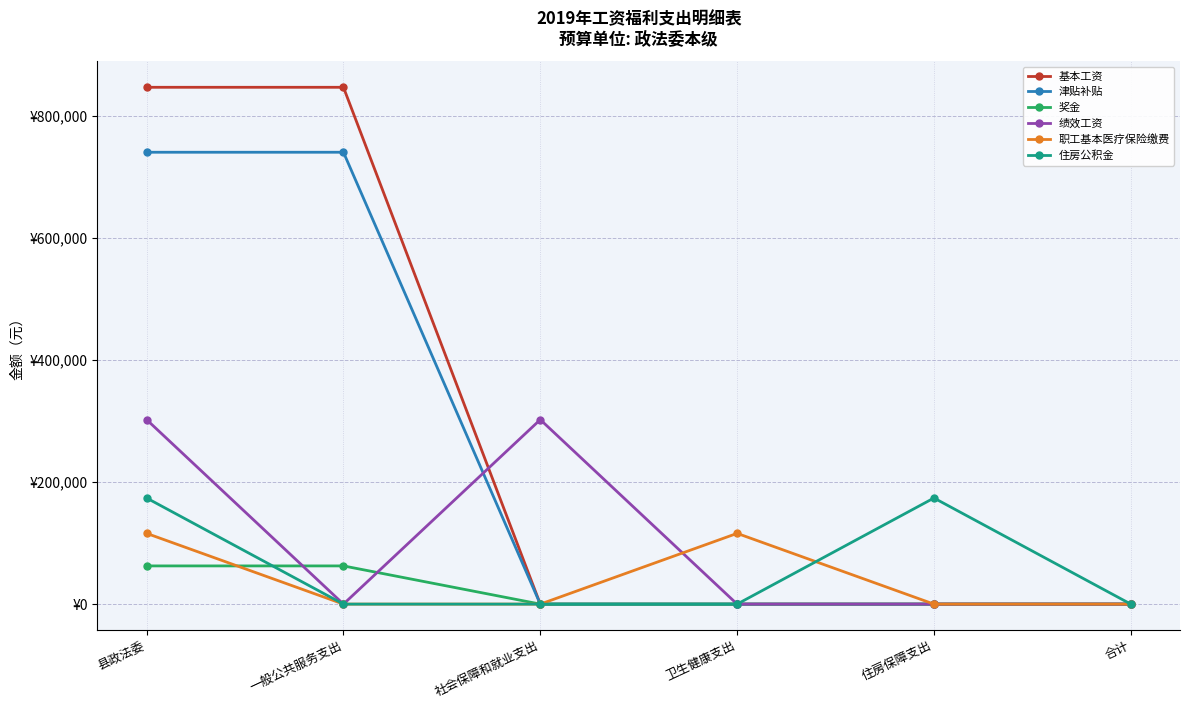

Is this an area chart (filled region under the line)?

No